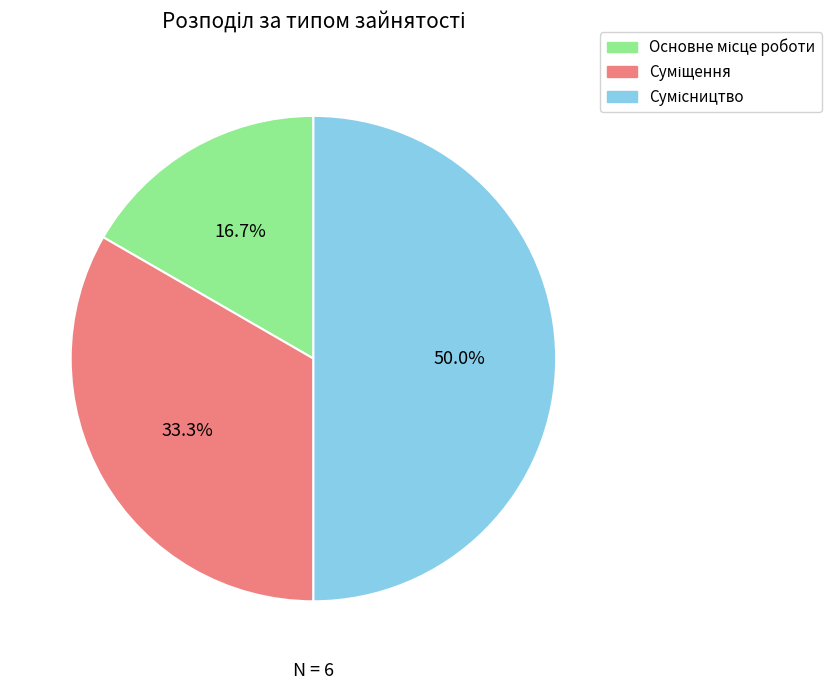

What is the ratio of the value at Суміщення to the value at Основне місце роботи?

2.0